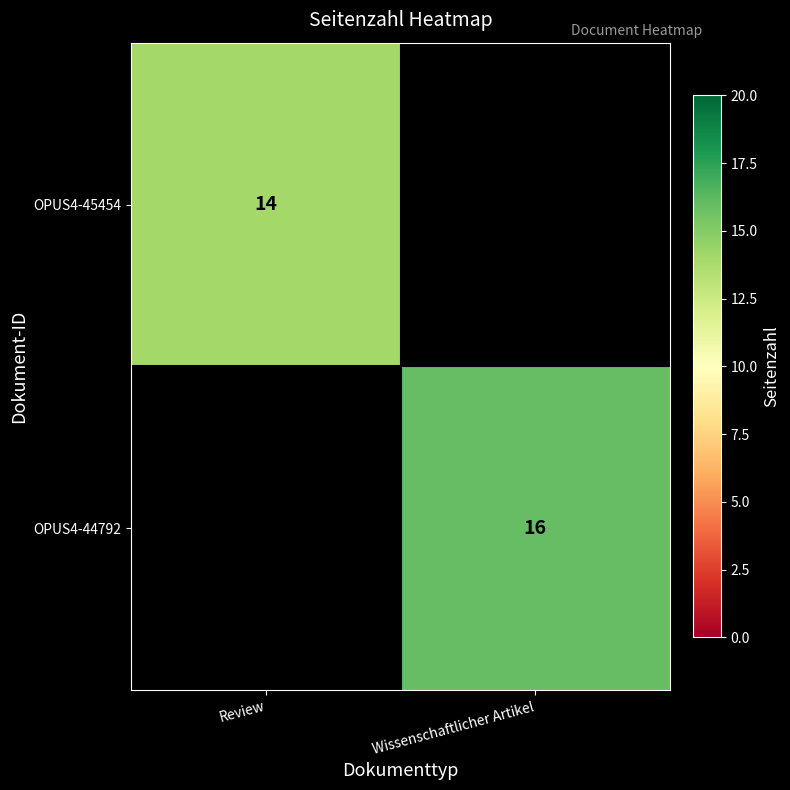

The OPUS4-44792 series shows 8 at Wissenschaftlicher Artikel. True or false?

False